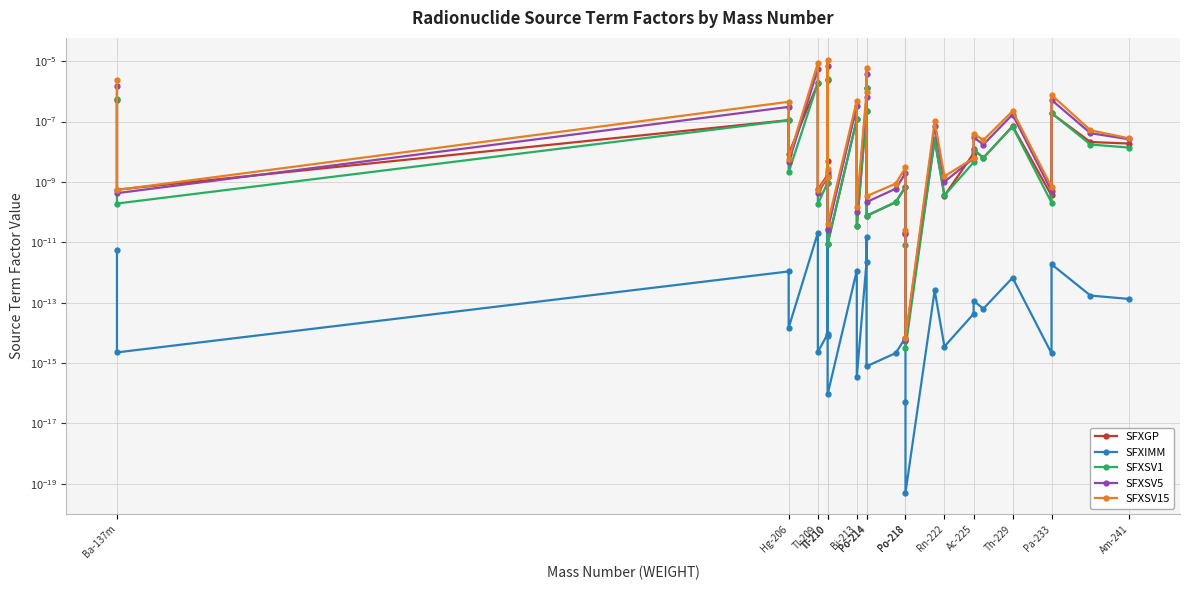

How many series are shown in this chart?

5